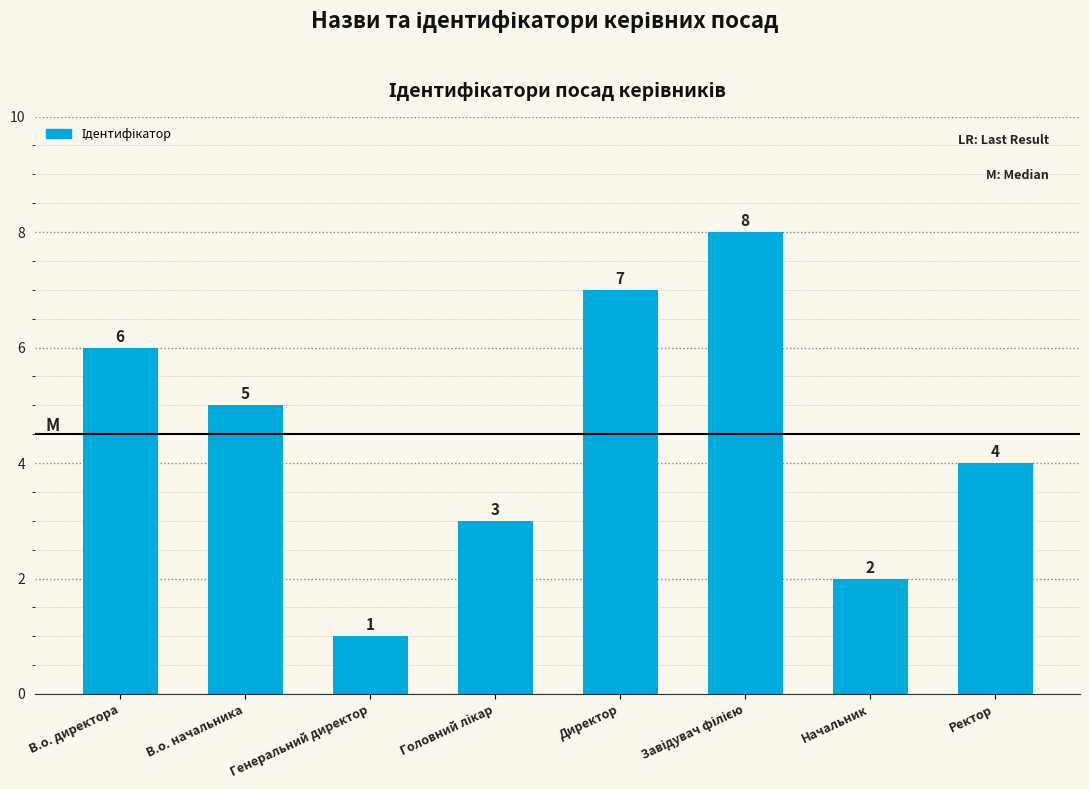

Is it true that the value at В.о. директора is 6?

True